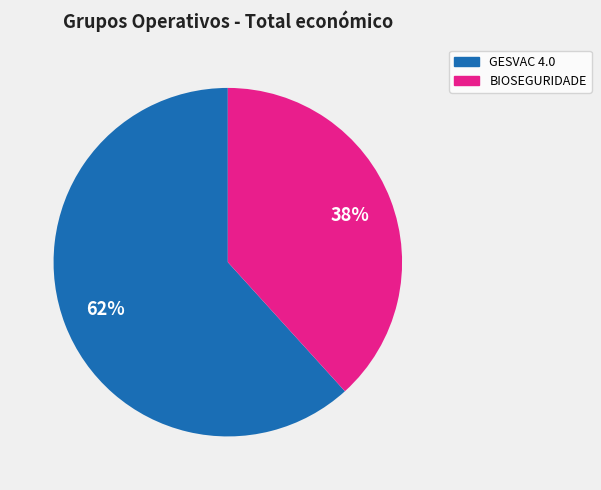

To the nearest percent, what is the combined percentage of BIOSEGURIDADE and GESVAC 4.0?

100%